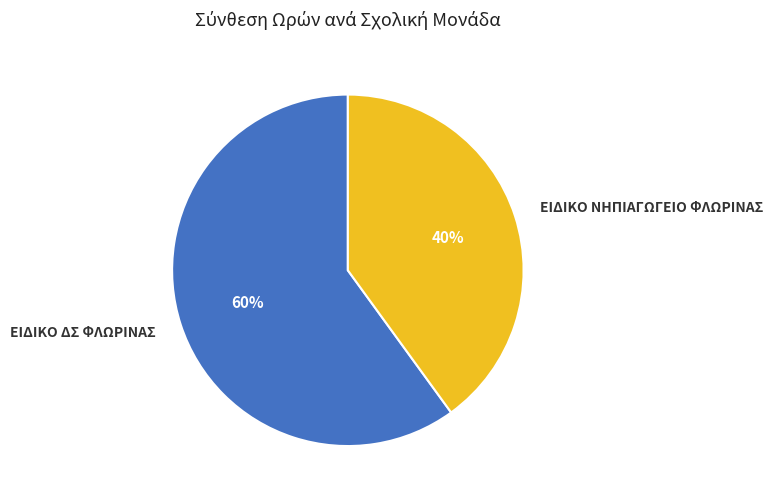

Rank the categories by value from highest to lowest.

ΕΙΔΙΚΟ ΔΣ ΦΛΩΡΙΝΑΣ, ΕΙΔΙΚΟ ΝΗΠΙΑΓΩΓΕΙΟ ΦΛΩΡΙΝΑΣ